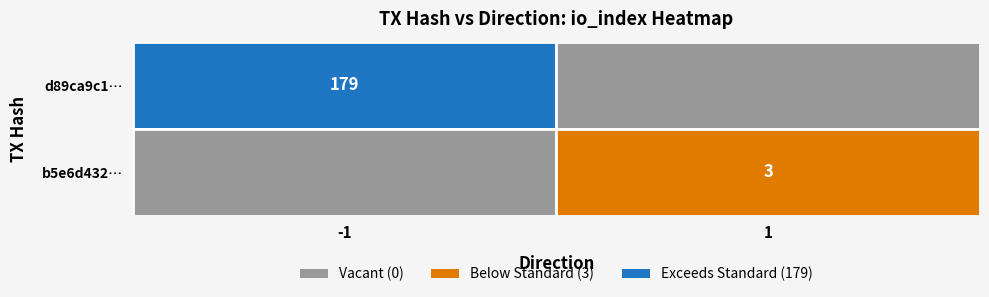

Between direction and io_index, which series saw the biggest shift?

d89ca9c1de4a612e13b6d72564c7691bca2adbf